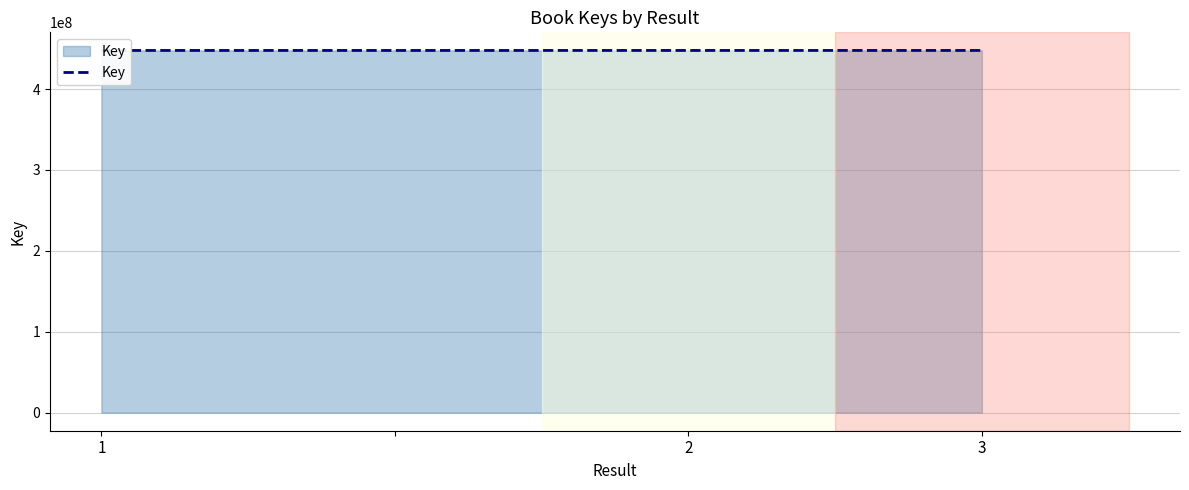

What is the value of the 2nd point from the left?

447777400